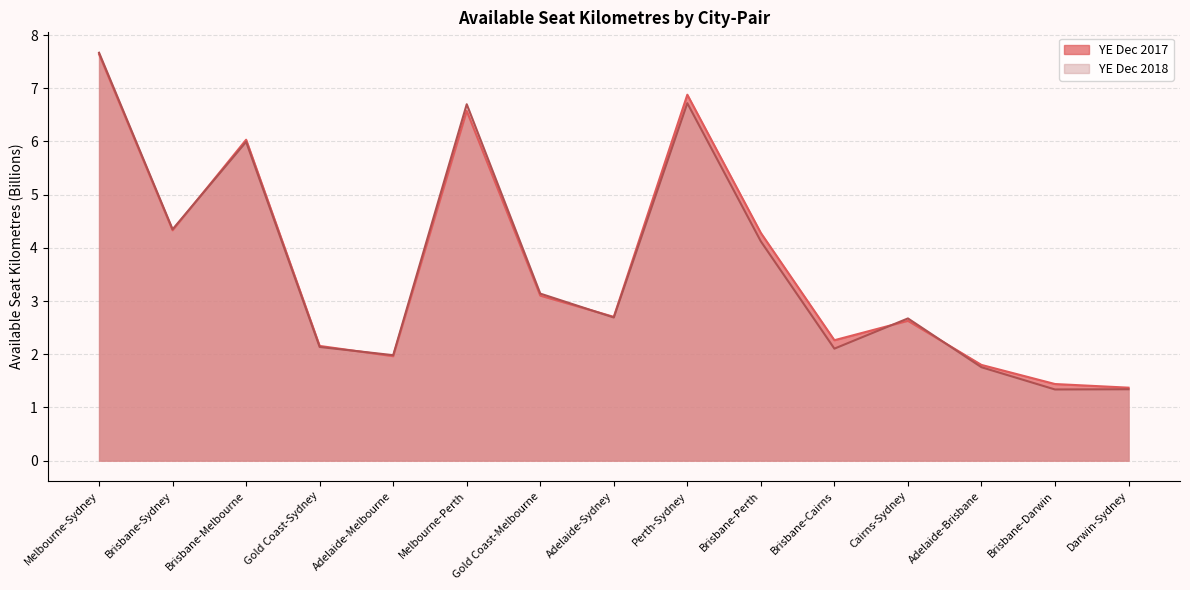

Which series has the largest total across all categories?

YE Dec 2017